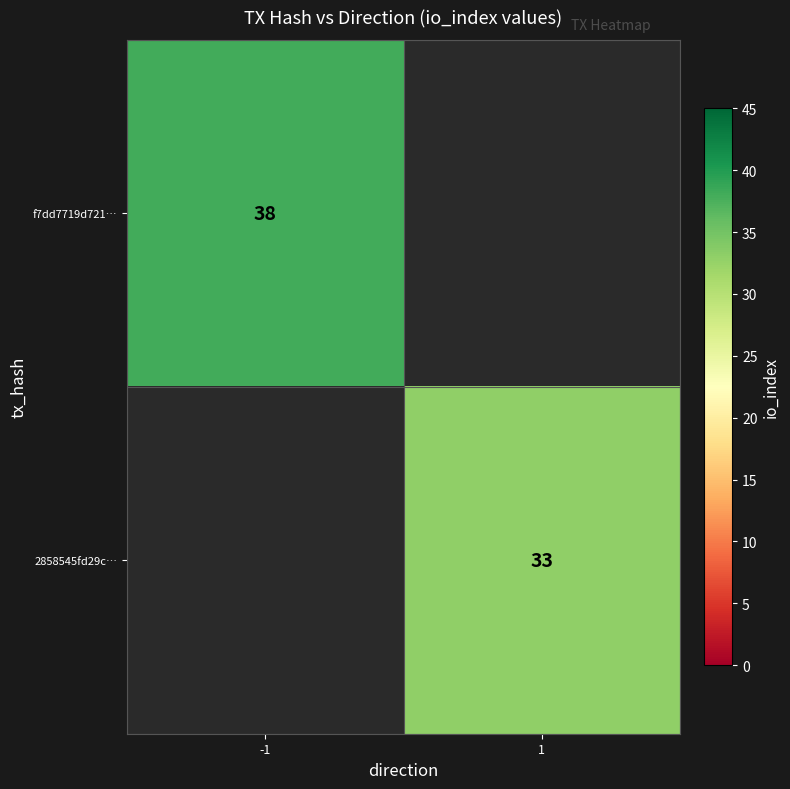

Count the number of data series in this chart.

2